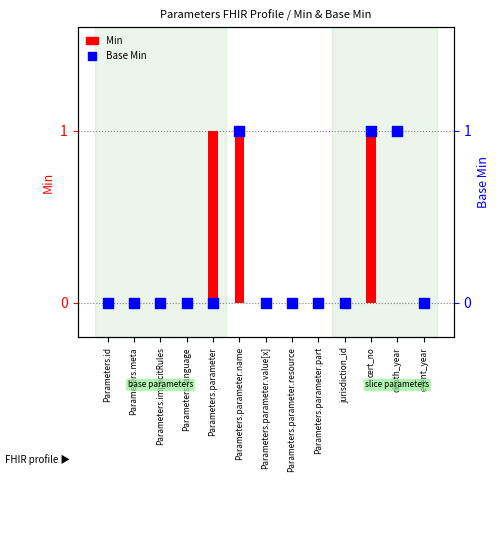

Which series contains the lowest Y value?

Min